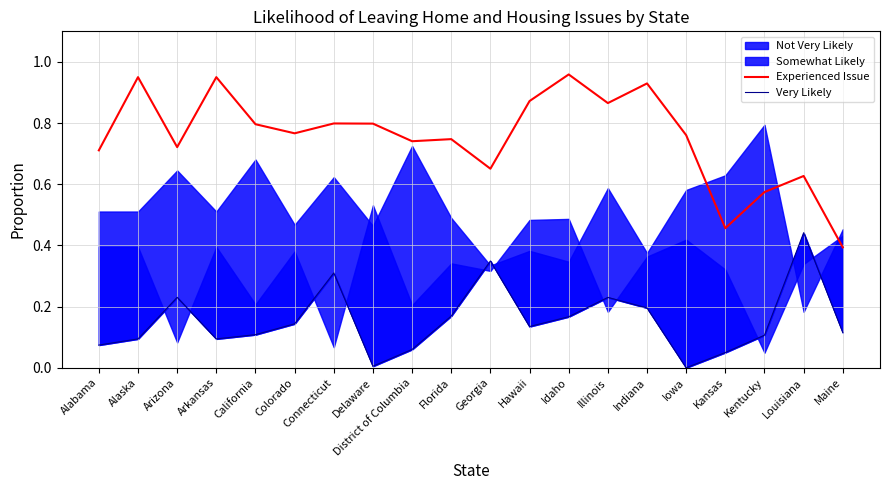

Which series has the largest range (max minus min)?

Experienced Issue